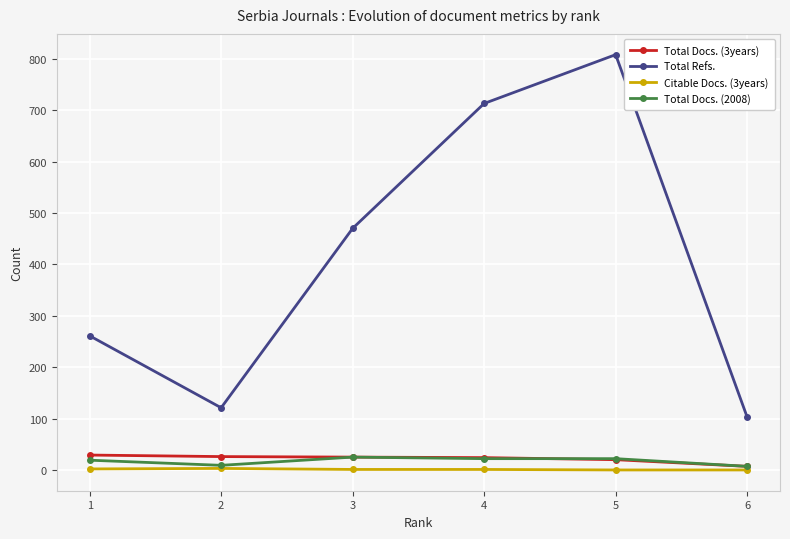

At which category is the sum across all series the highest?

5